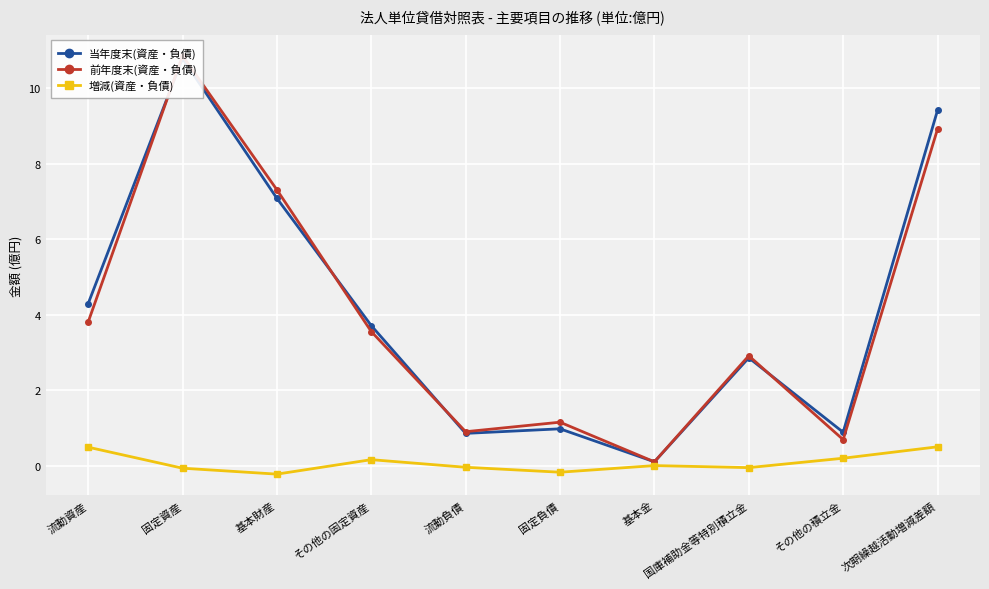

True or false: 当年度末(資産・負債) and 増減(資産・負債) cross at least once.

False